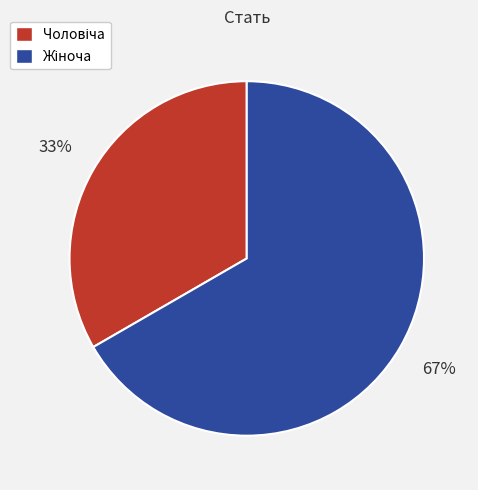

Is there any slice that represents more than half of the pie?

Yes